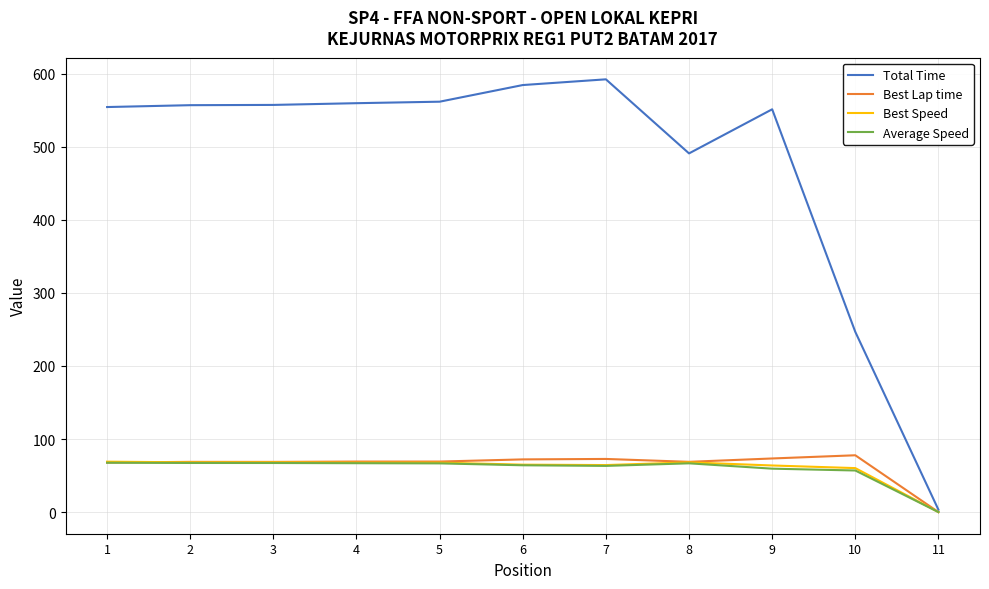

True or false: Best Lap time has more than 0 points higher than both neighbors.

True